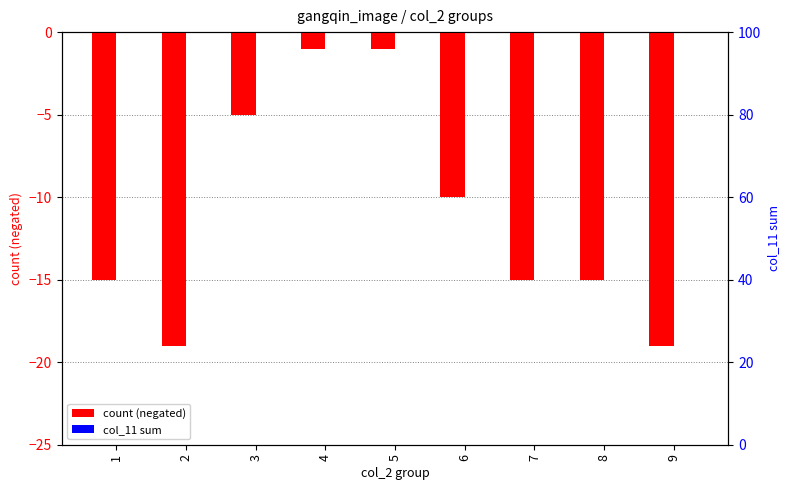

At which label is count (neg) closest to -10?

6